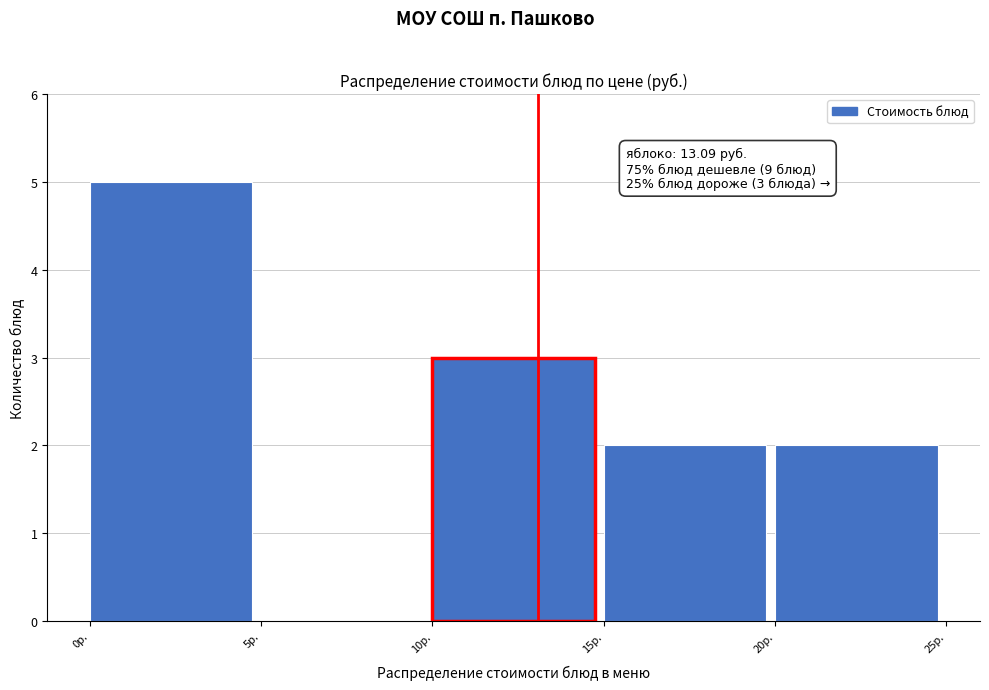

Over which range of the x-axis is the bar tallest?

0 to 5